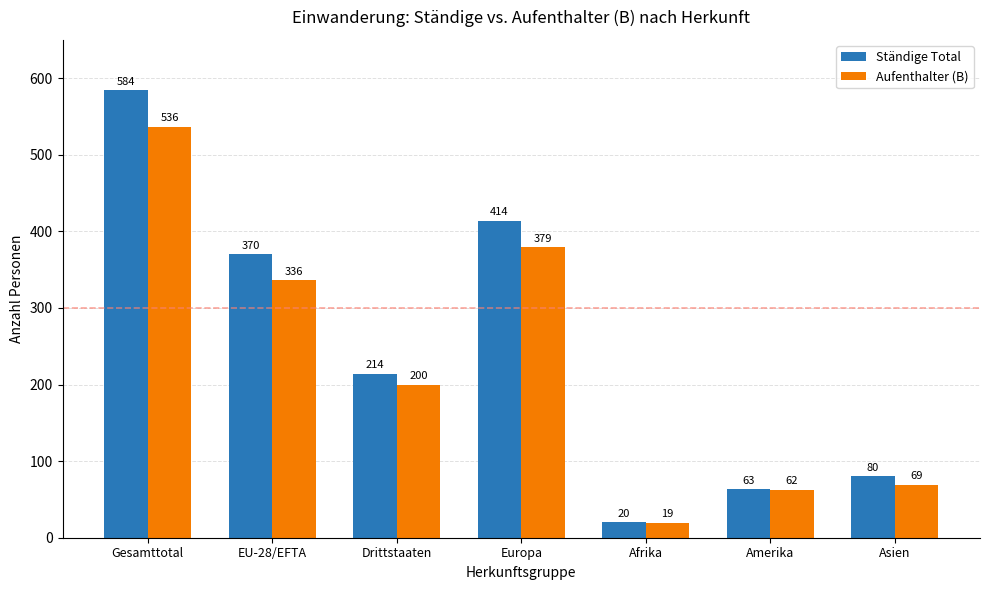

The value of Ständige Total at Asien is 137. True or false?

False